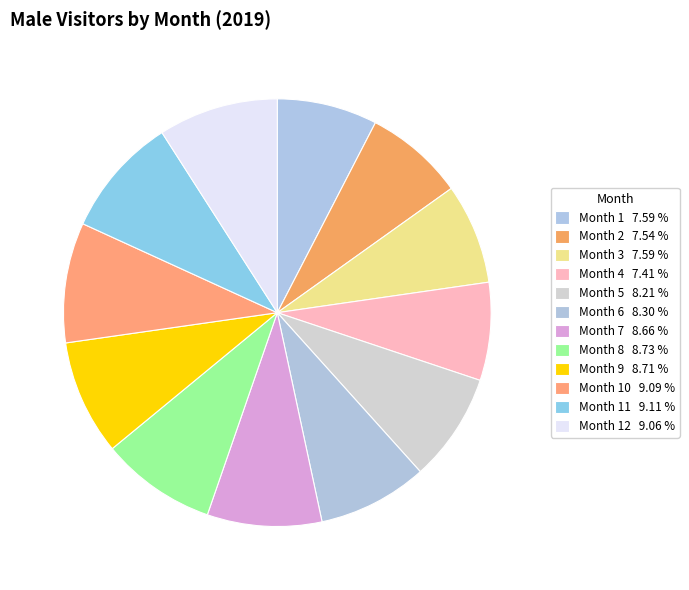

How many slices are in this pie chart?

12